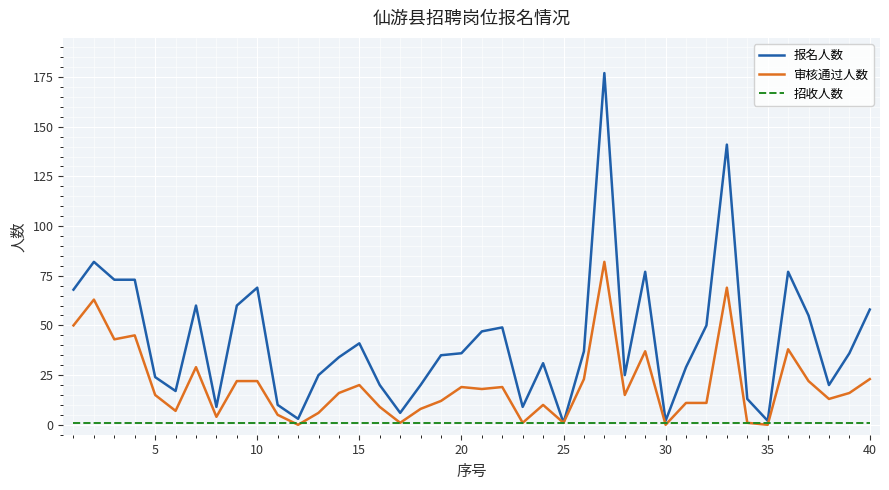

Rank the series by their average value, from highest to lowest.

报名人数, 审核通过人数, 招收人数